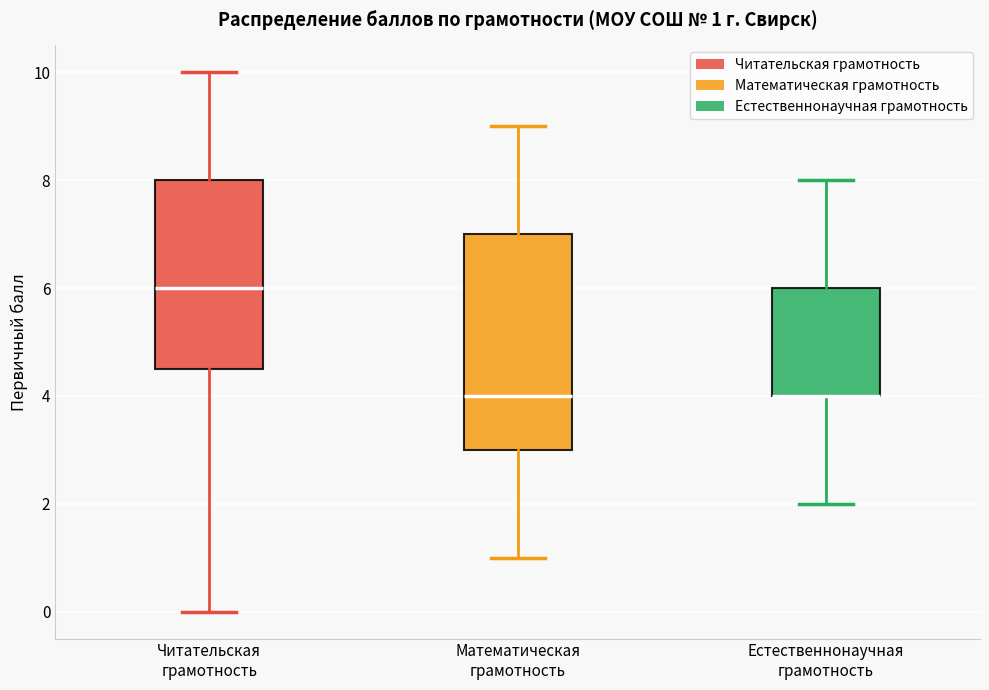

Comparing the boxes themselves (not the whiskers), which one is the tallest?

Математическая грамотность